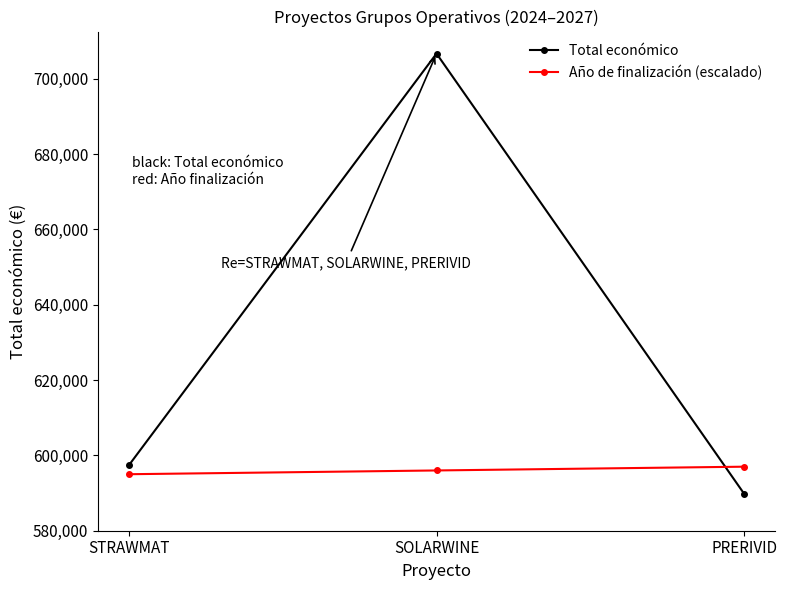

How many data points does each series have?

3